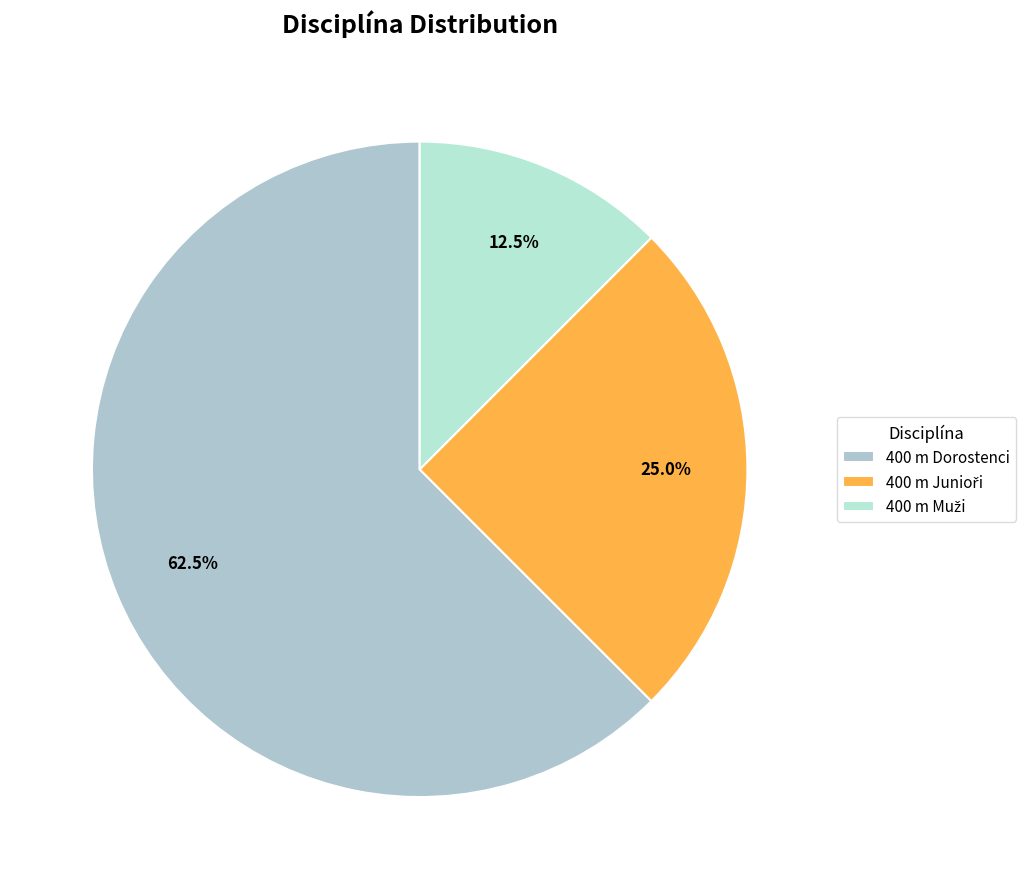

To the nearest percent, what is the average slice percentage?

33%